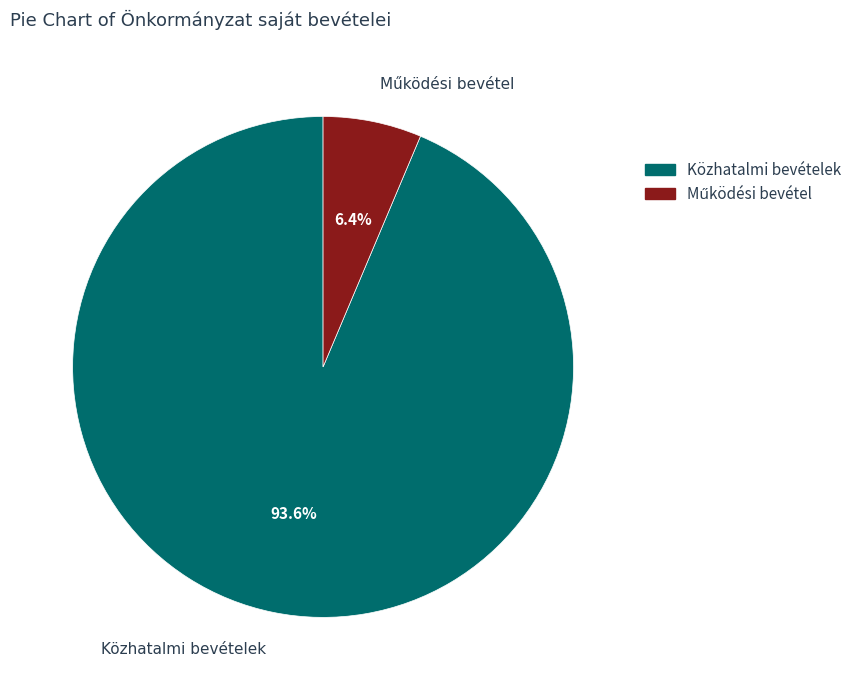

How much of the chart is everything except Közhatalmi bevételek?

6.4%